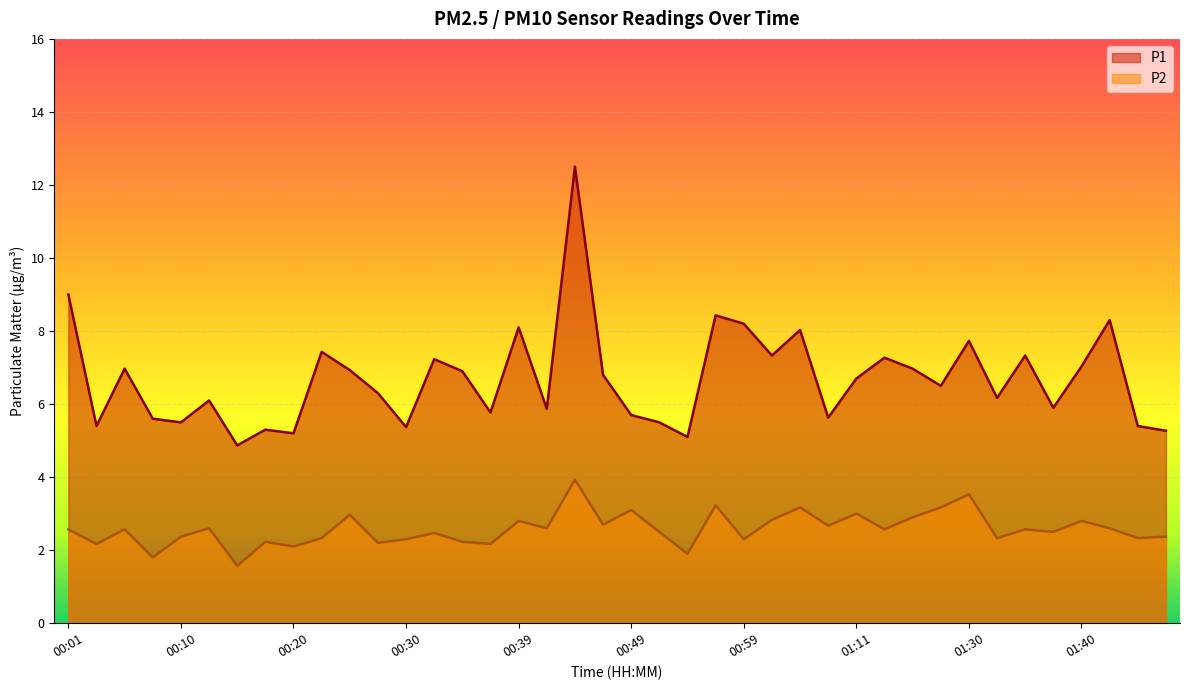

True or false: P2 and P1 intersect in this chart.

False